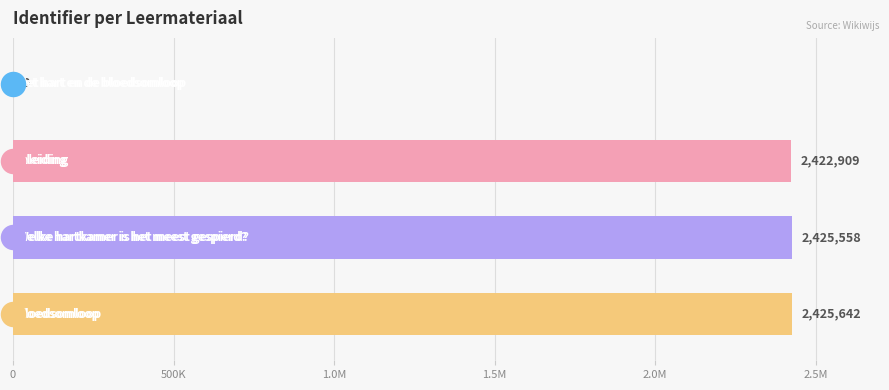

Between 1.5M and 0, which is larger?

1.5M